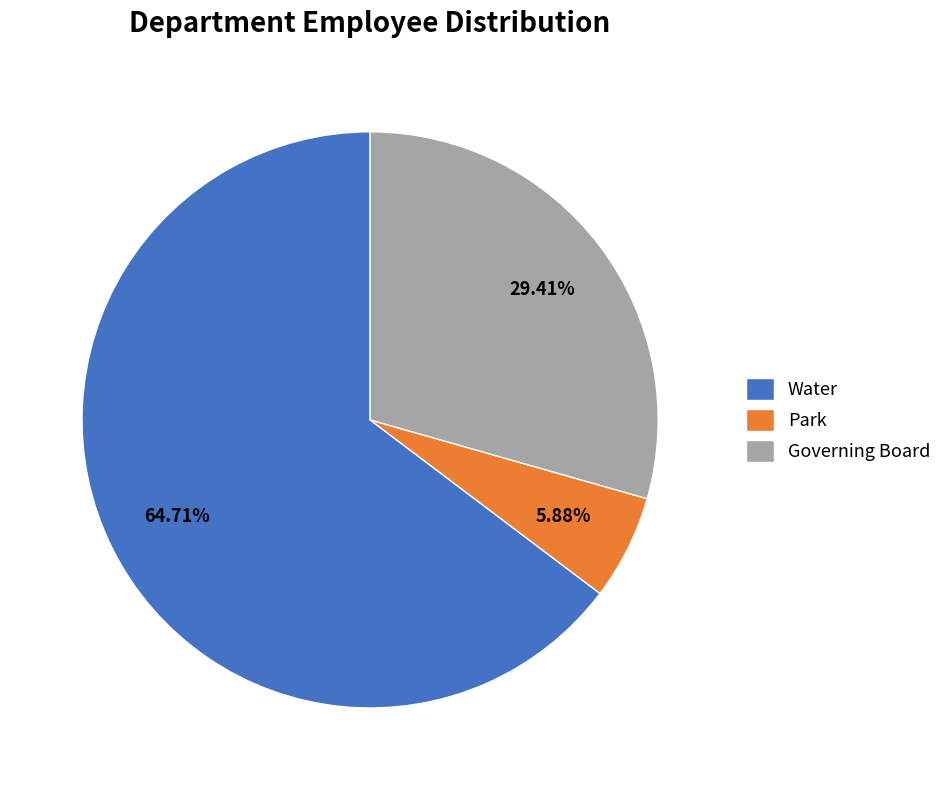

Which slice is the smallest?

Park